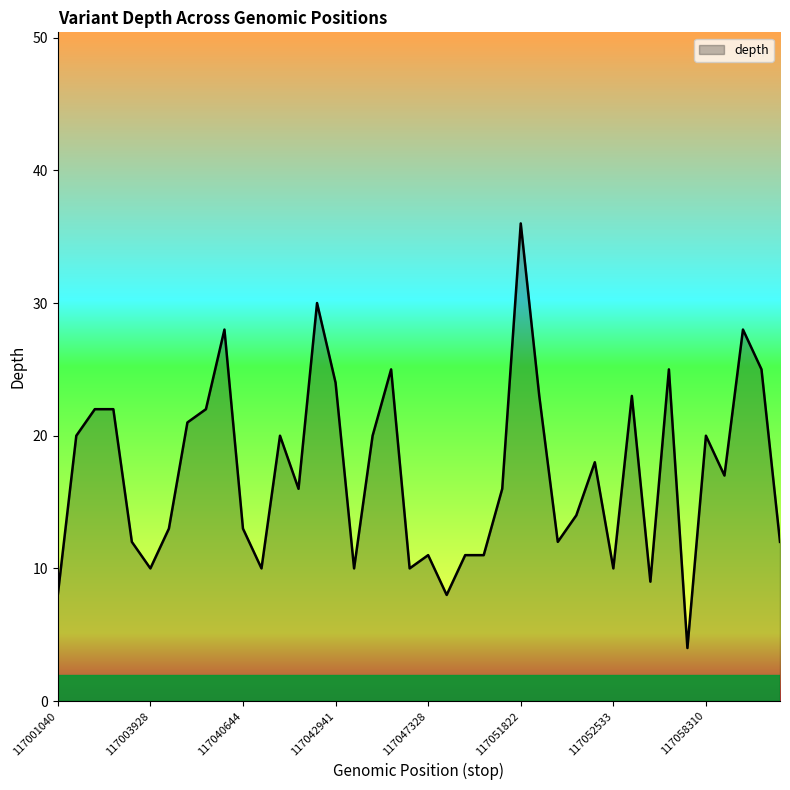

What is the difference between the maximum and minimum values?

32